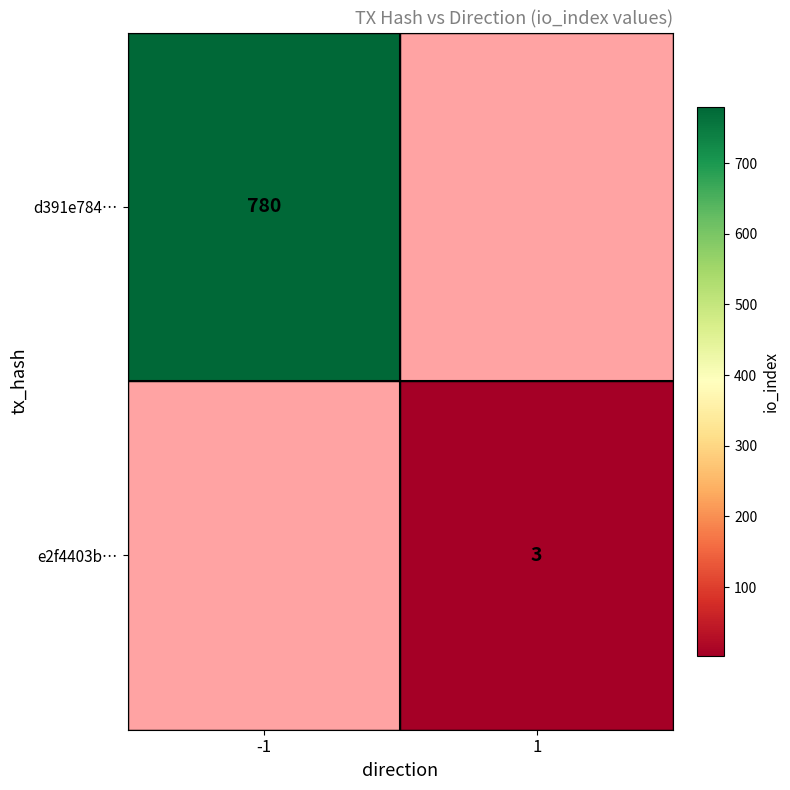

Which has a higher value, 1 or -1?

-1